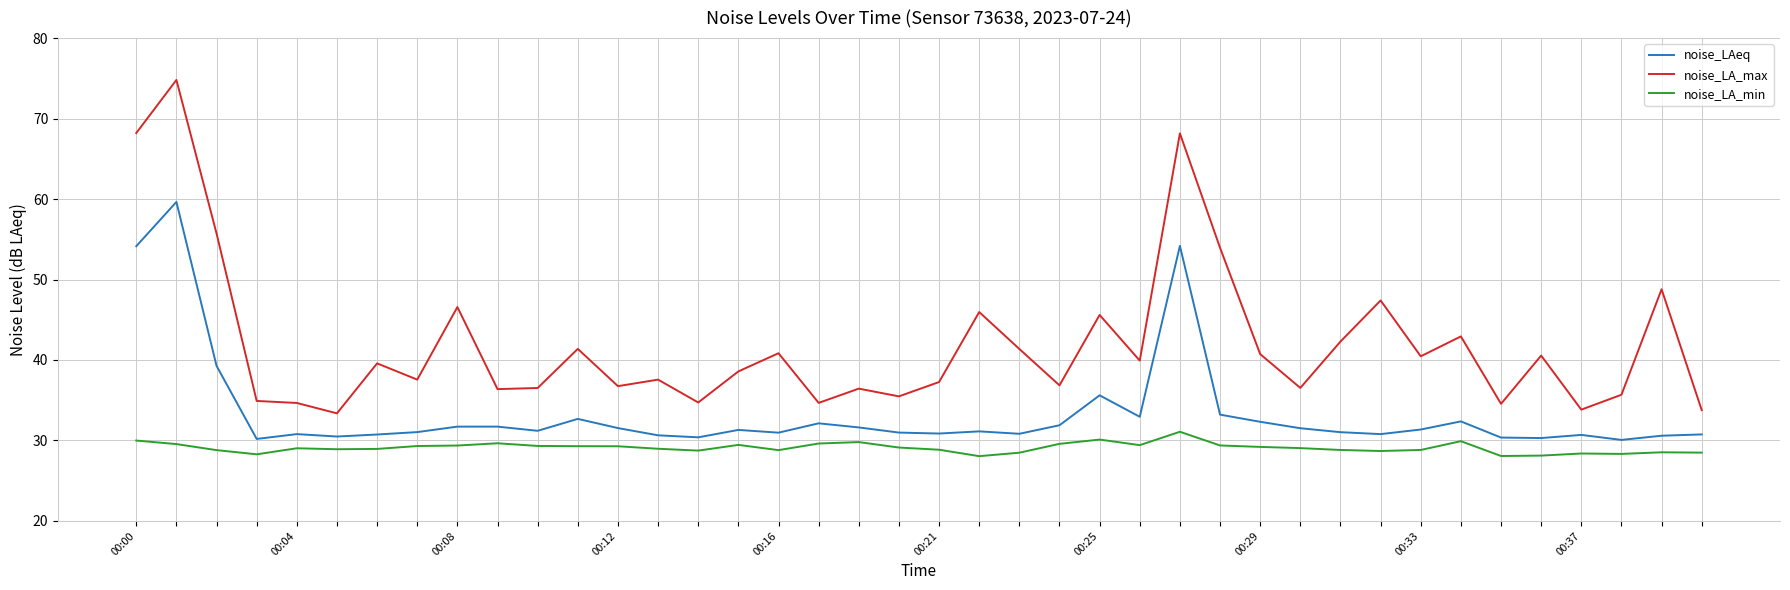

Rank the series by their maximum value, from lowest to highest.

noise_LA_min, noise_LAeq, noise_LA_max